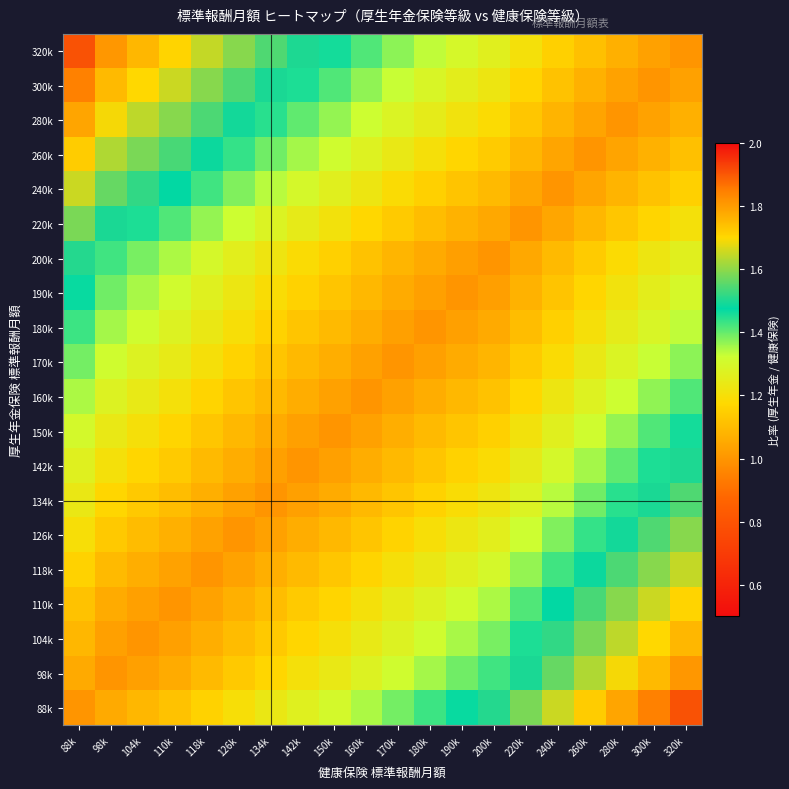

Which has a higher value, 320k or 98k?

320k